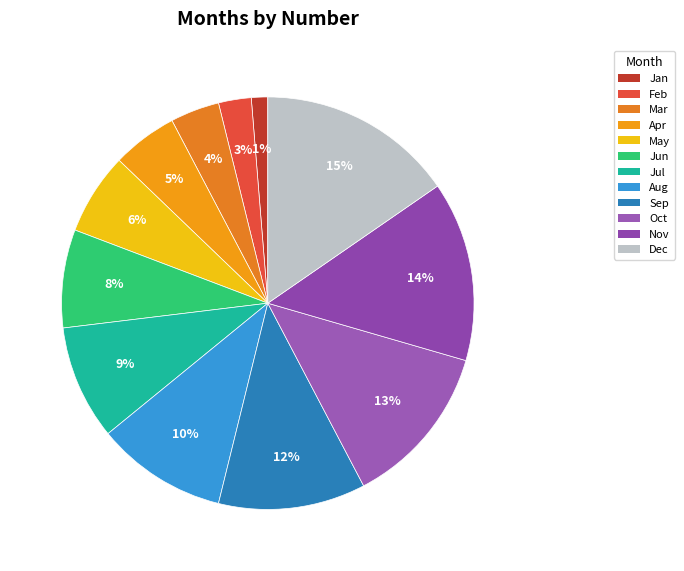

True or false: Mar accounts for 4% of the total.

True